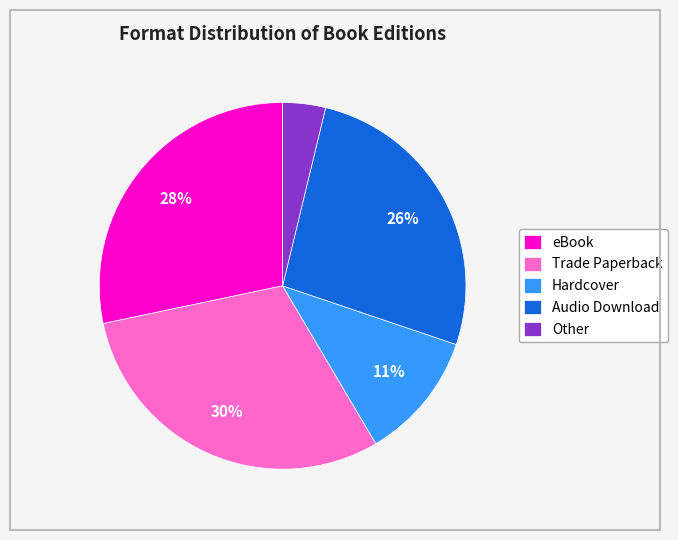

How many slices are in this pie chart?

5